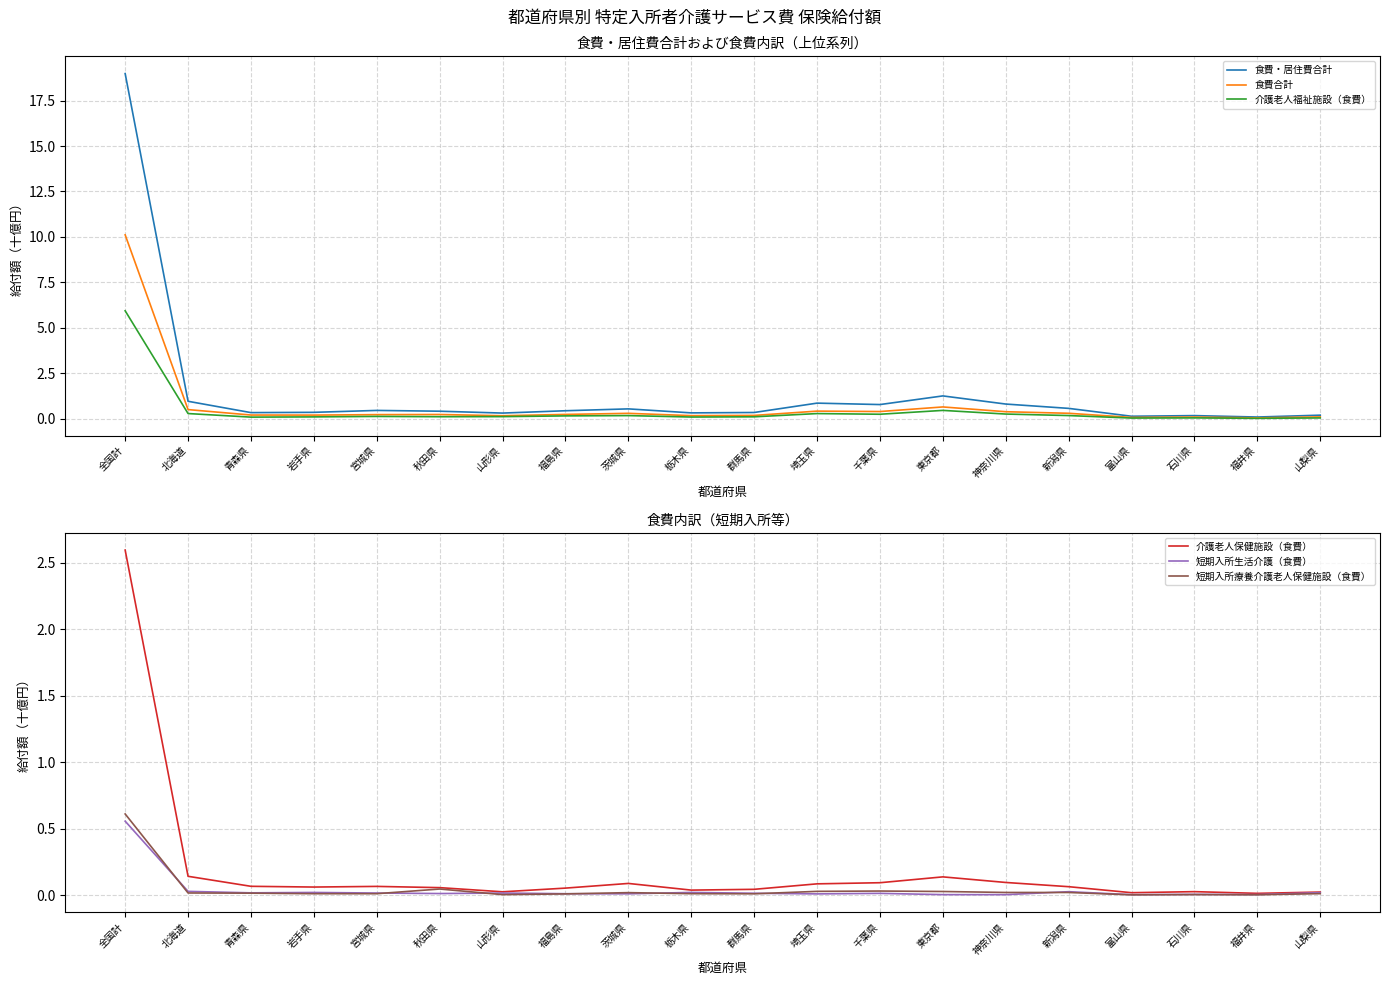

In 食費・居住費合計, how many points are lower than both neighbors (excluding endpoints)?

6